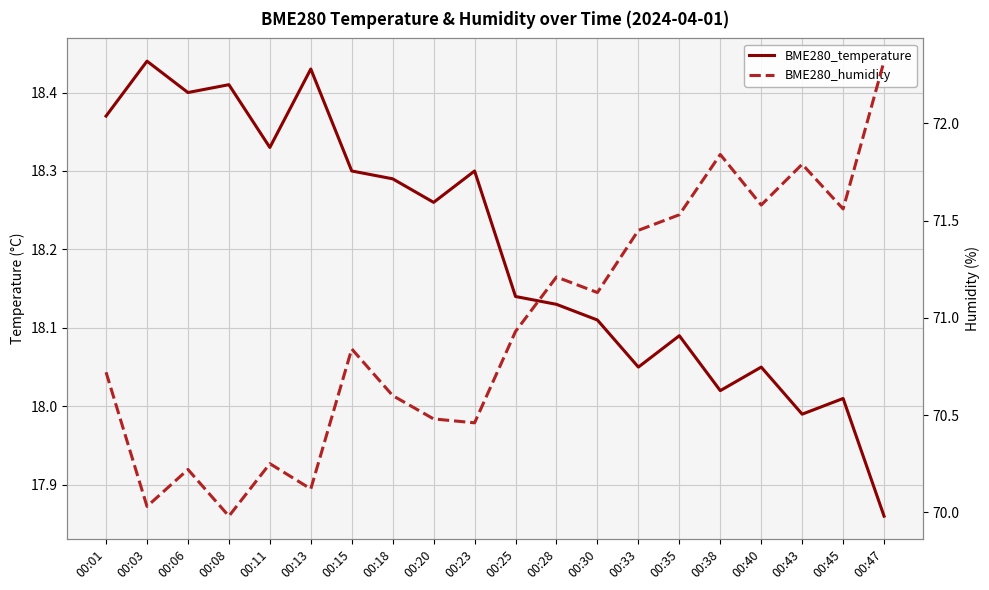

List the series in order of their peak value, lowest first.

BME280_temperature, BME280_humidity